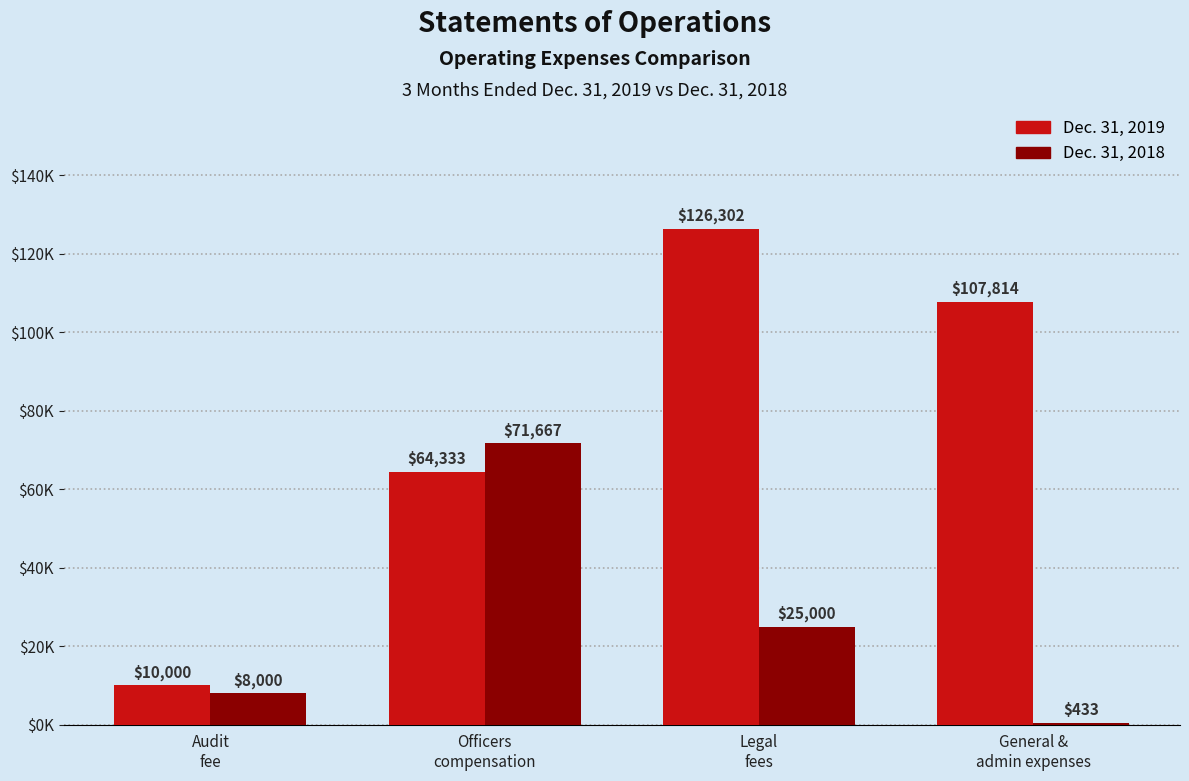

What is the average value of the Dec. 31, 2018 series?

26275